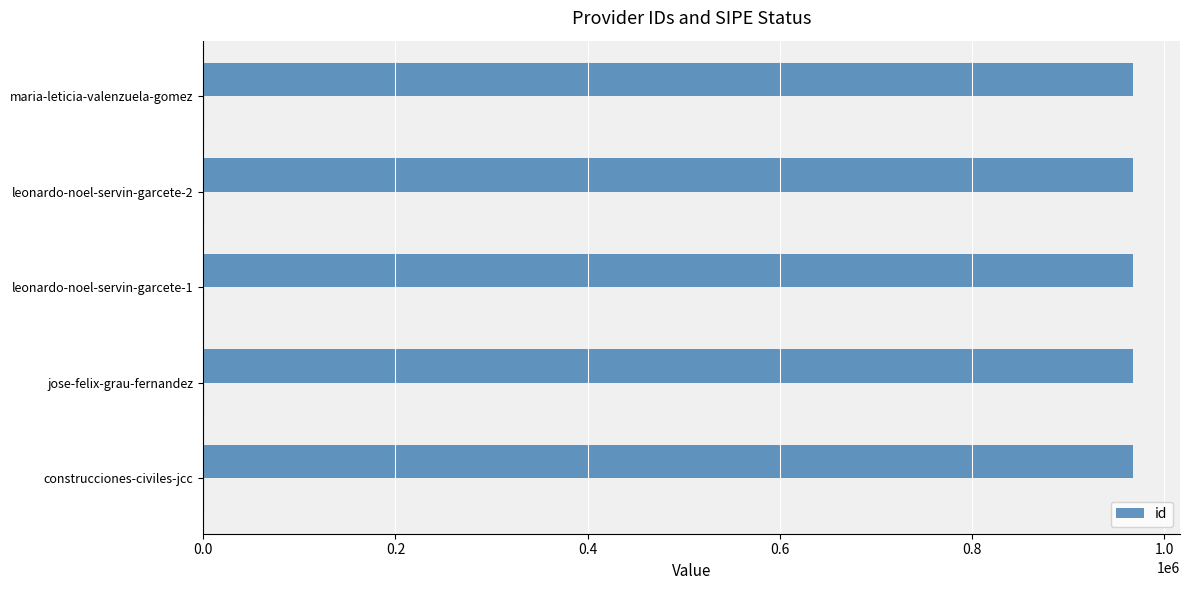

Between 0.2 and 0.4, which is larger?

0.4